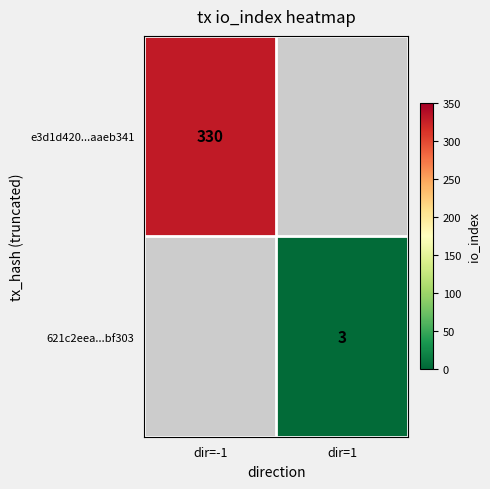

The e3d1d420...aaeb341 series shows 330 at dir=-1. True or false?

True